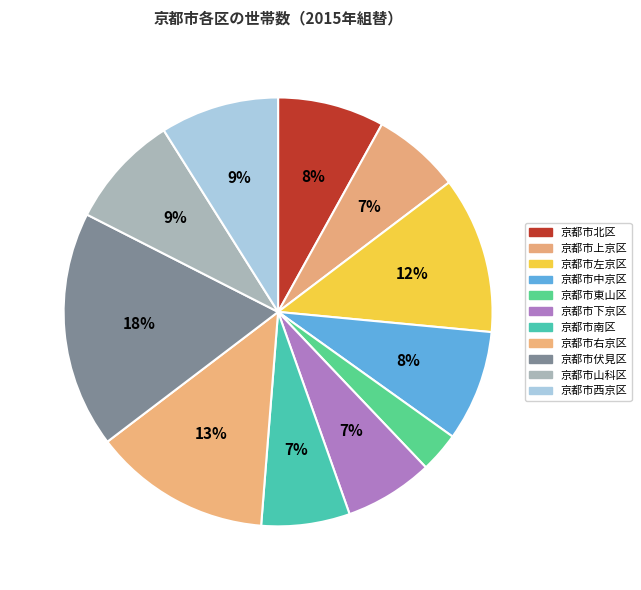

Count the number of slices in the pie.

11